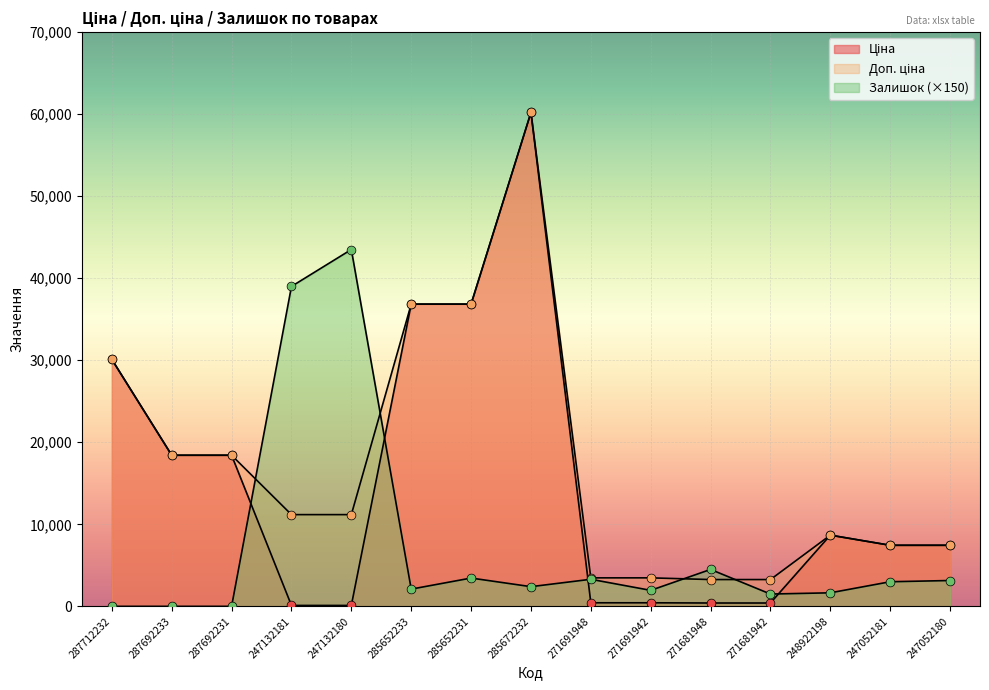

Which series has the largest total across all categories?

Доп. ціна